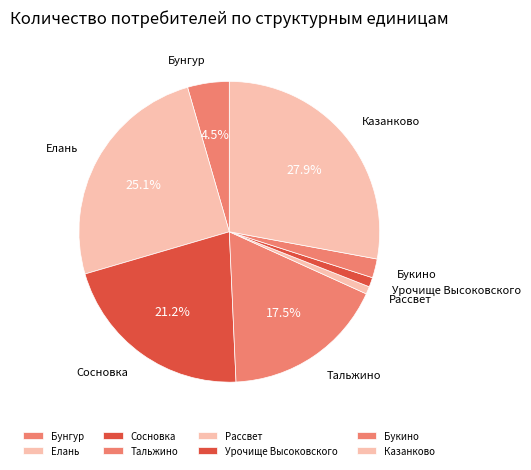

Approximately how many times larger is the value at Рассвет compared to Урочище Высоковского?

0.8